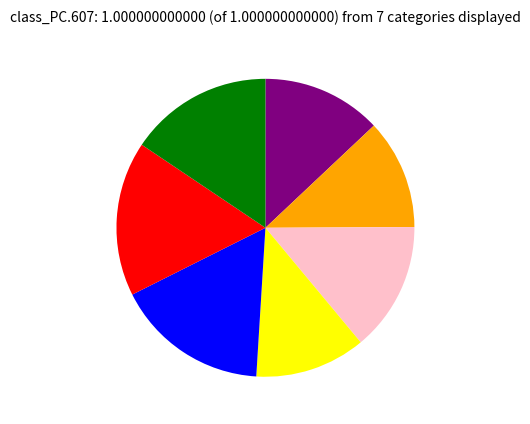

Count the number of slices in the pie.

7